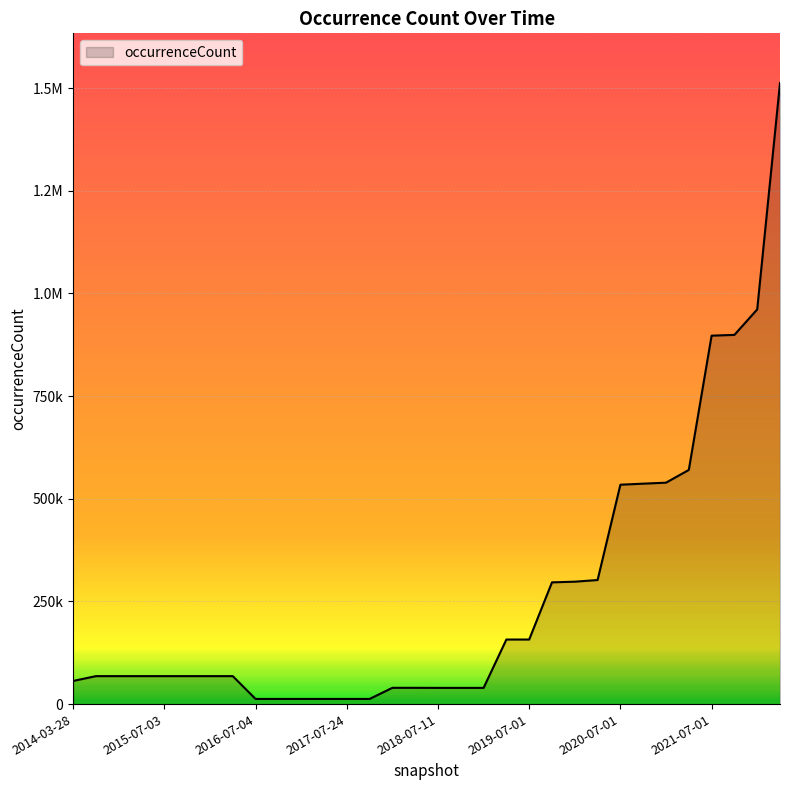

What is the label of the 18th point from the right?

2017-12-22